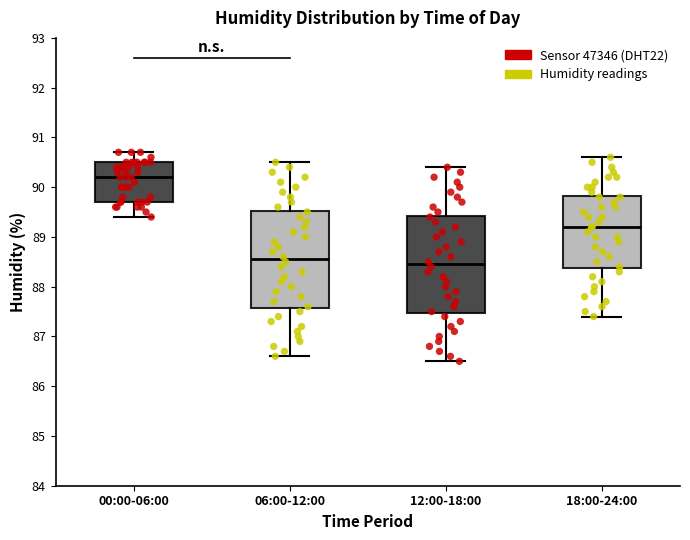

Which box has the highest median line?

00:00-06:00